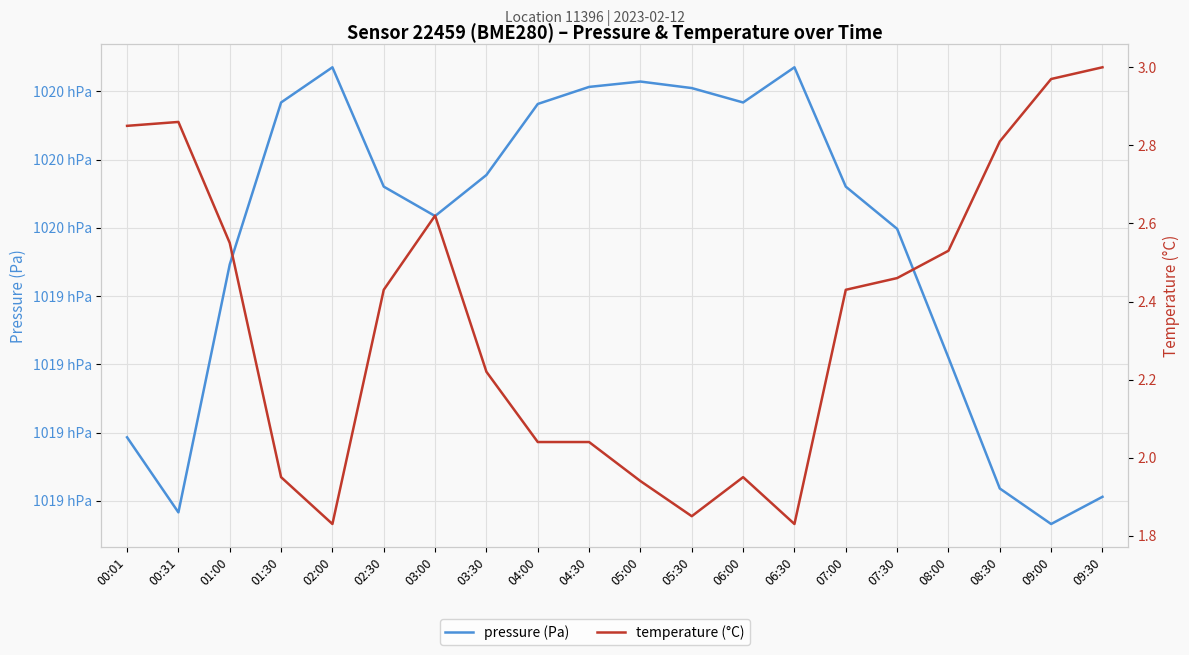

What is the label of the 9th point from the left?

04:00